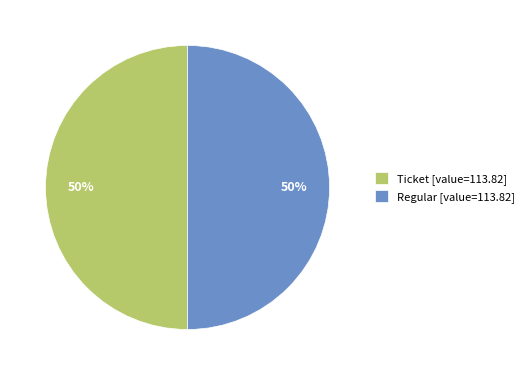

Is it true that Regular [value=113.82] is 50% of the pie?

True